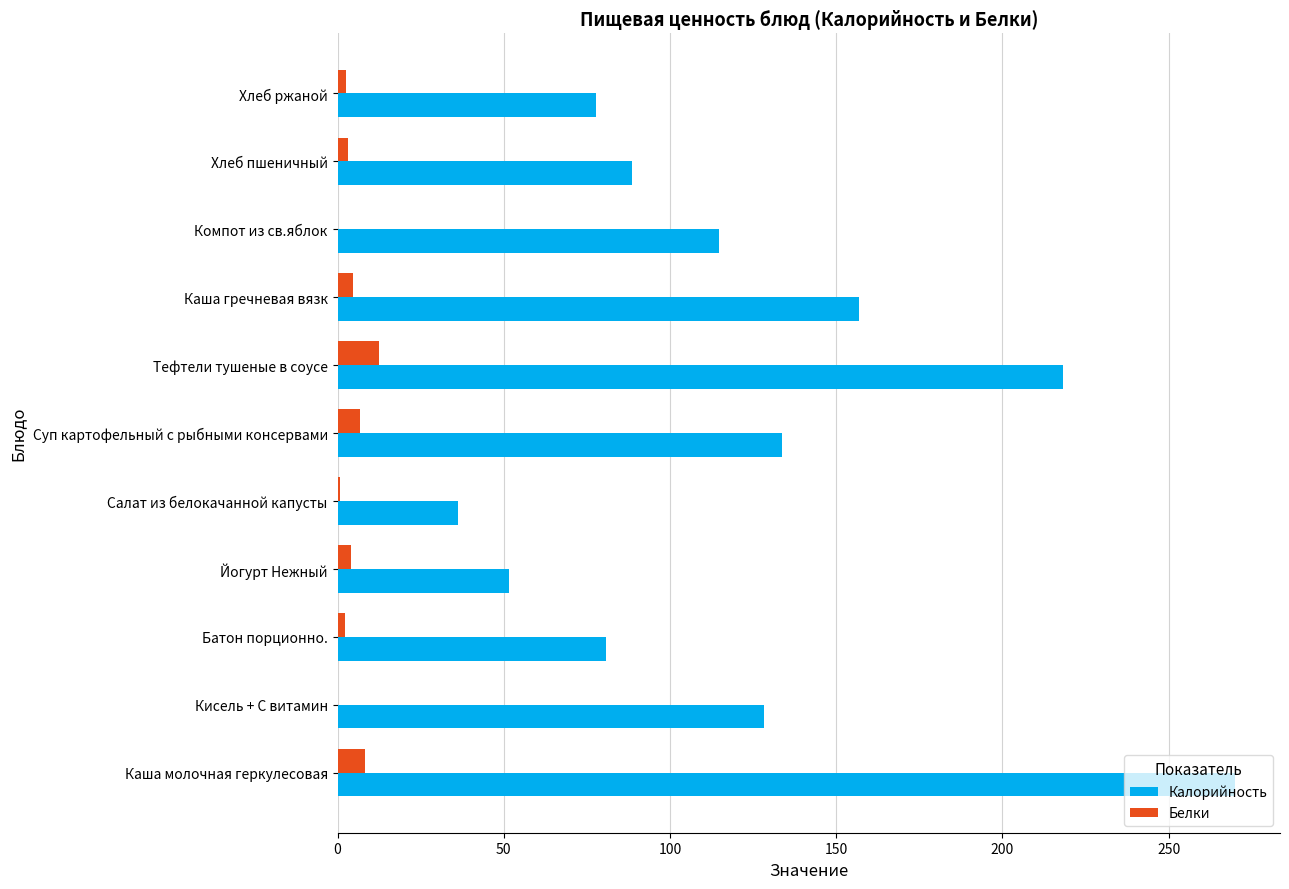

What is the maximum value shown in the chart?

270.0